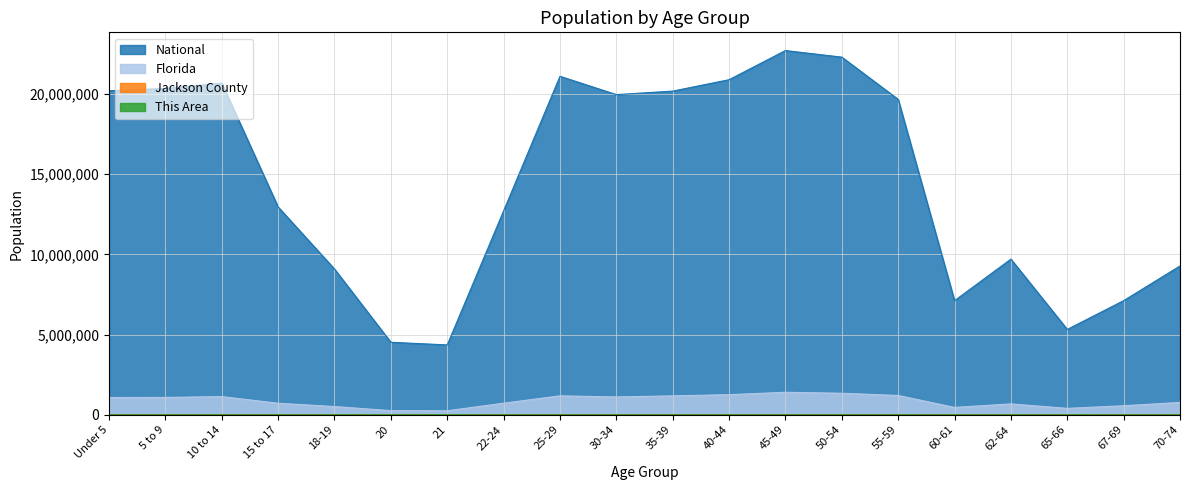

What are all the series names shown in the legend?

This Area, Jackson County, Florida, National